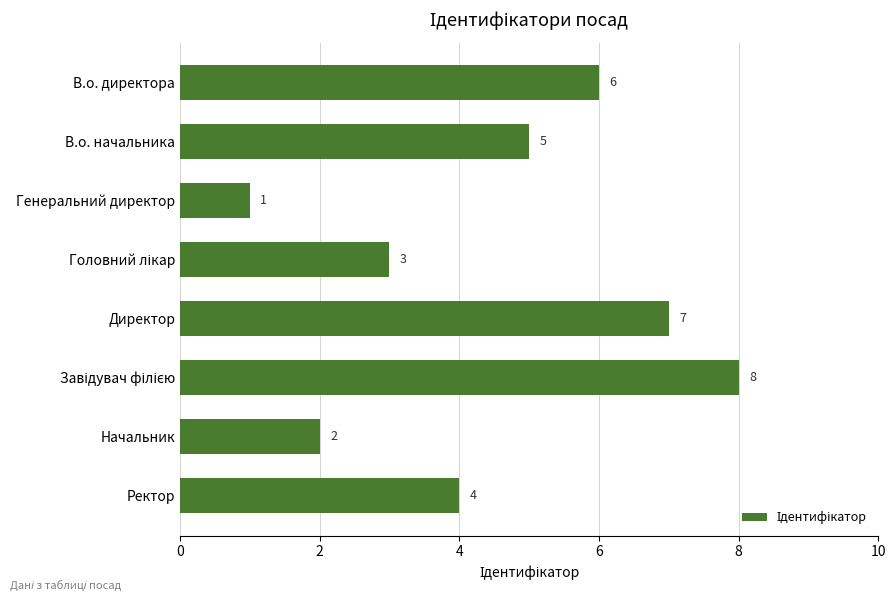

The chart shows a value of 1 at В.о. директора. True or false?

False